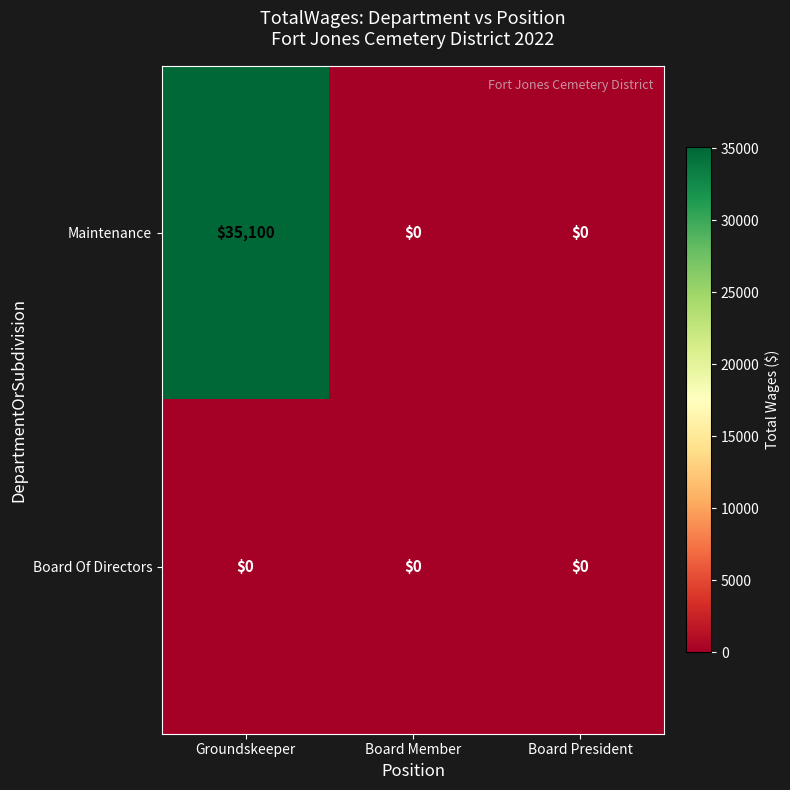

Which series has the widest spread of values?

Maintenance